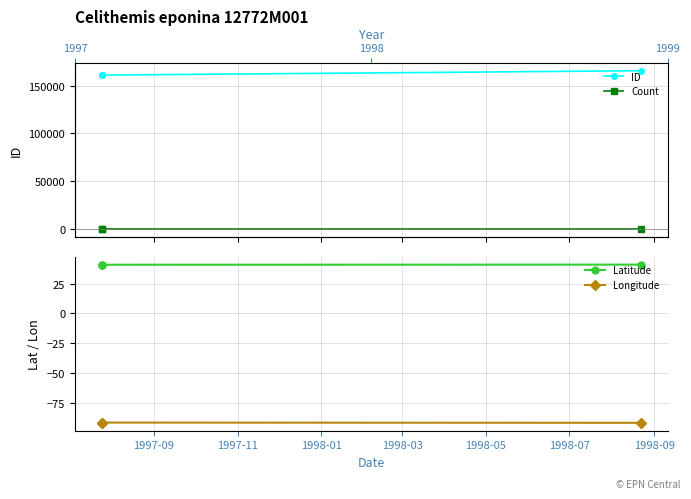

What is the maximum value shown in the chart?

165569.0